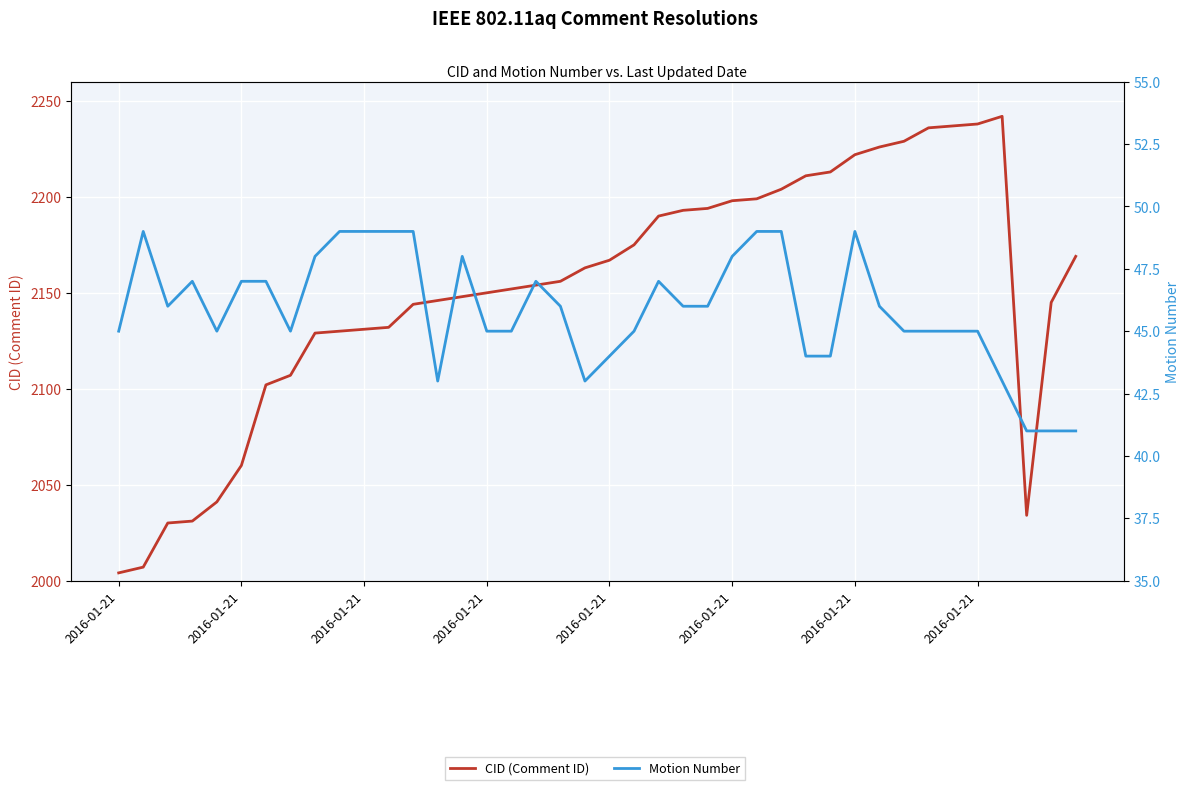

What is the maximum value shown in the chart?

2242